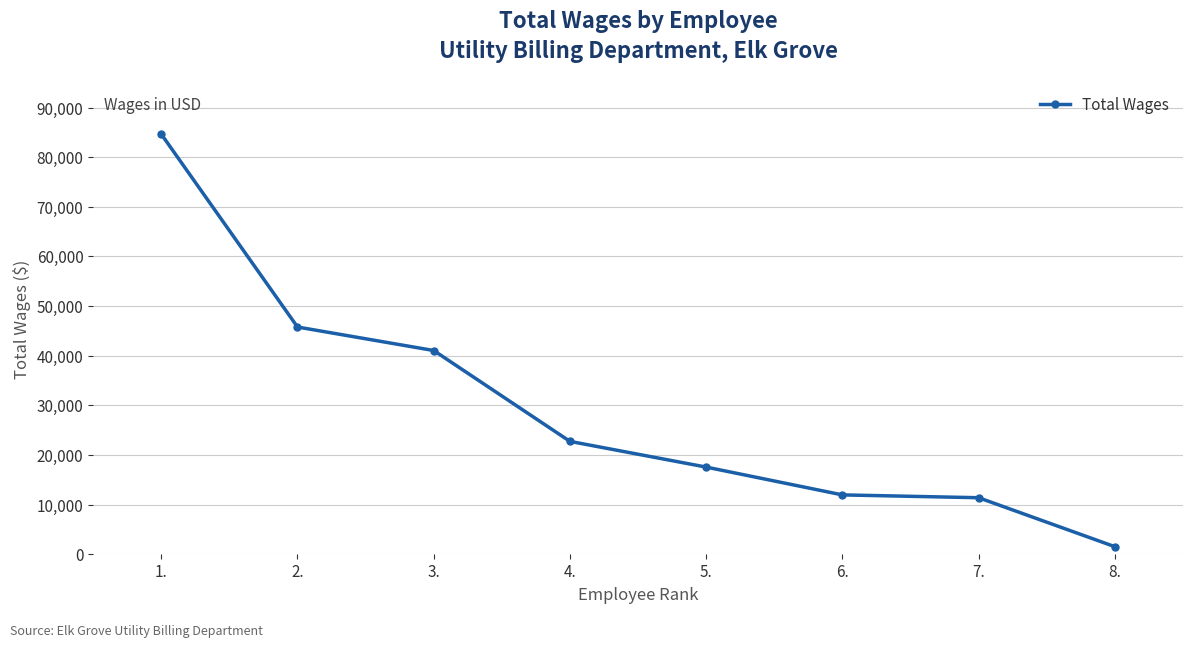

What is the value of the 1st point from the left?

84635